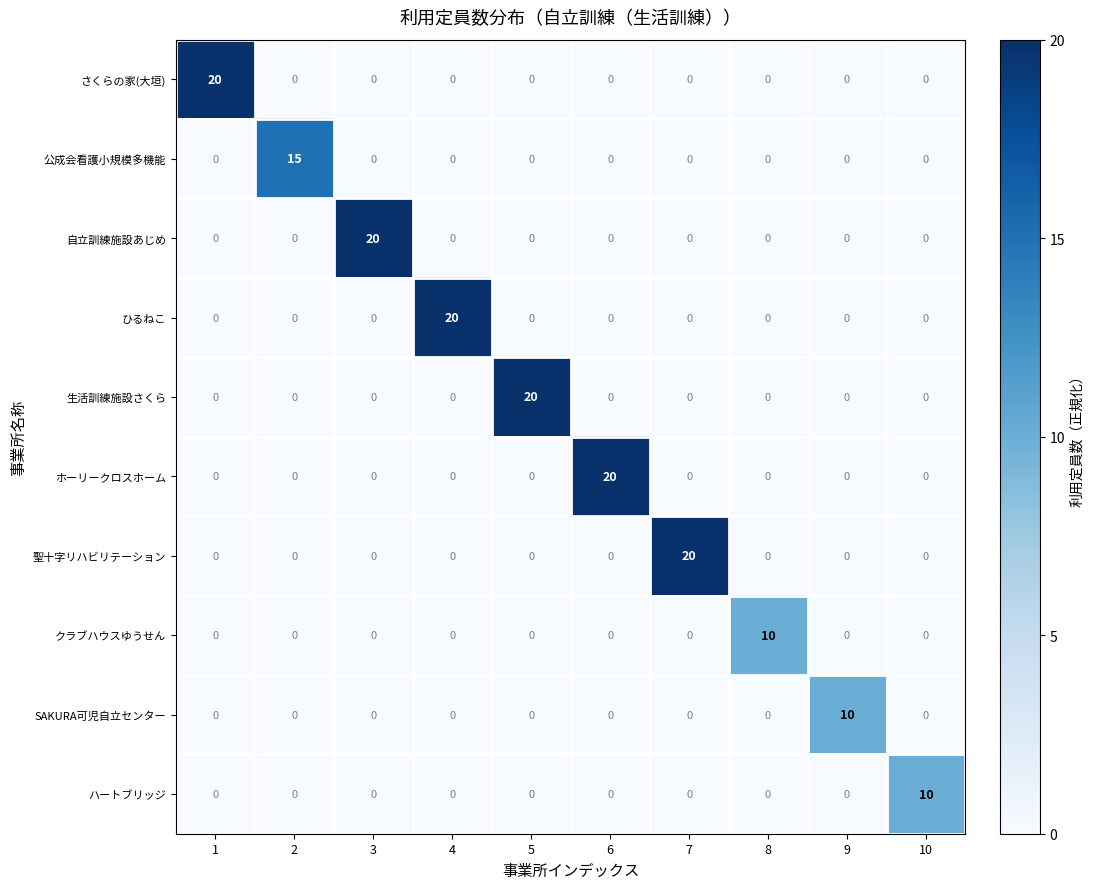

What is the difference between the highest and lowest values at 4?

20